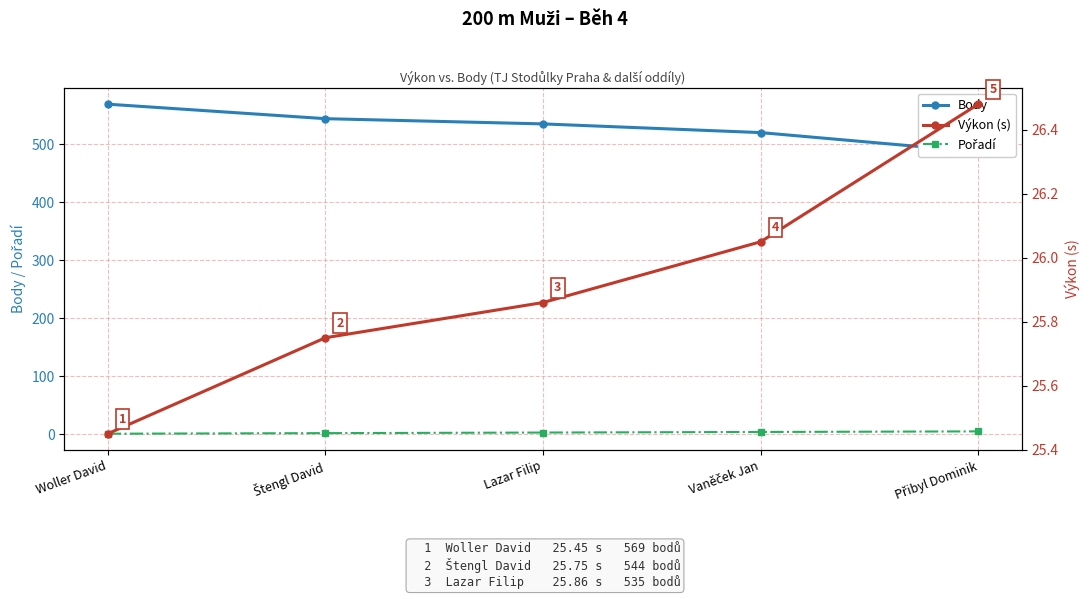

Reading left to right, list all the values displayed in this chart.

Body: 569.0	544.0	535.0	520.0	487.0
Pořadí: 1.0	2.0	3.0	4.0	5.0
Výkon (s): 25.4	25.8	25.9	26.1	26.5